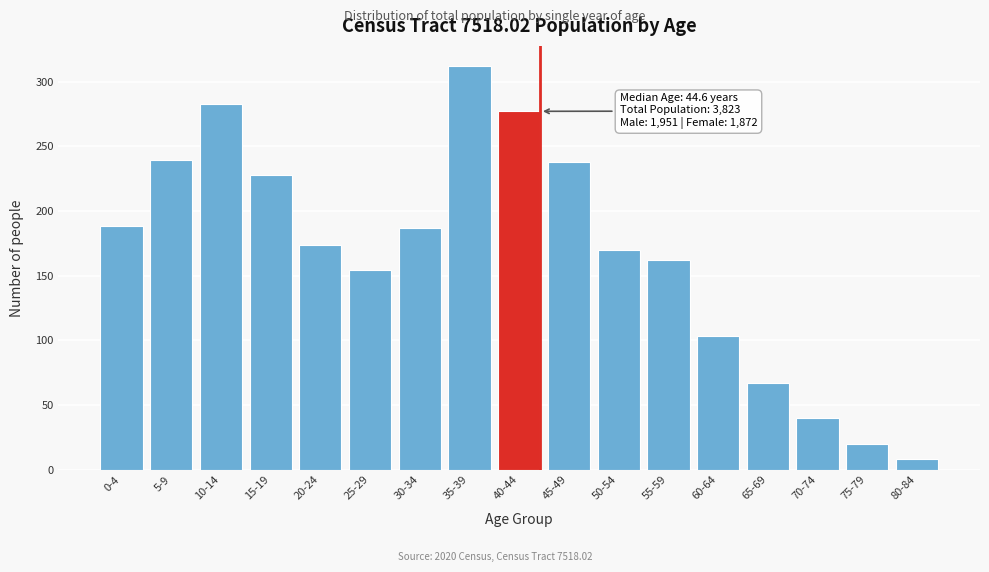

What is the label of the 13th bar from the left?

60-64